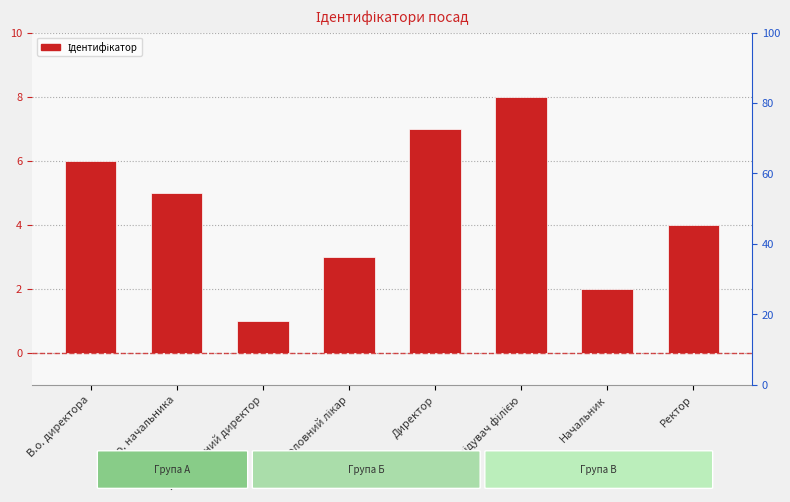

True or false: the data shows 2 at Генеральний директор.

False